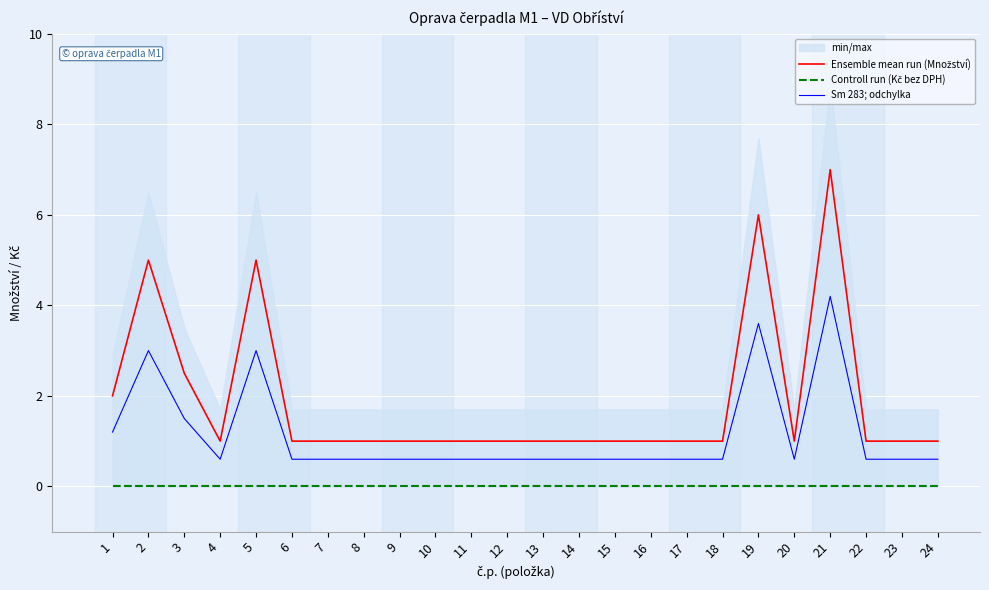

Which series has the largest range (max minus min)?

Ensemble mean run (Množství)